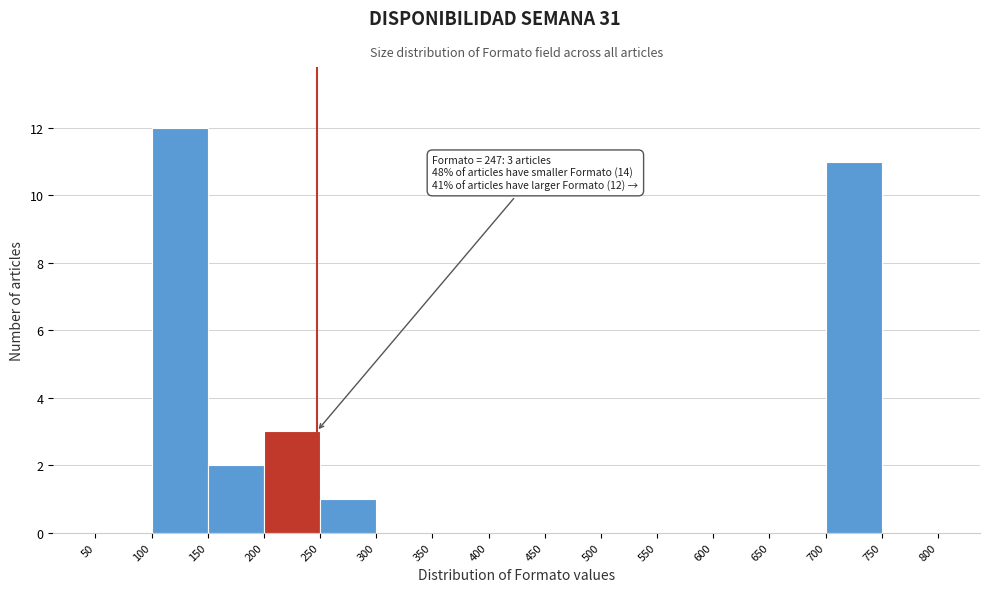

Over which range of the x-axis is the bar tallest?

100 to 150